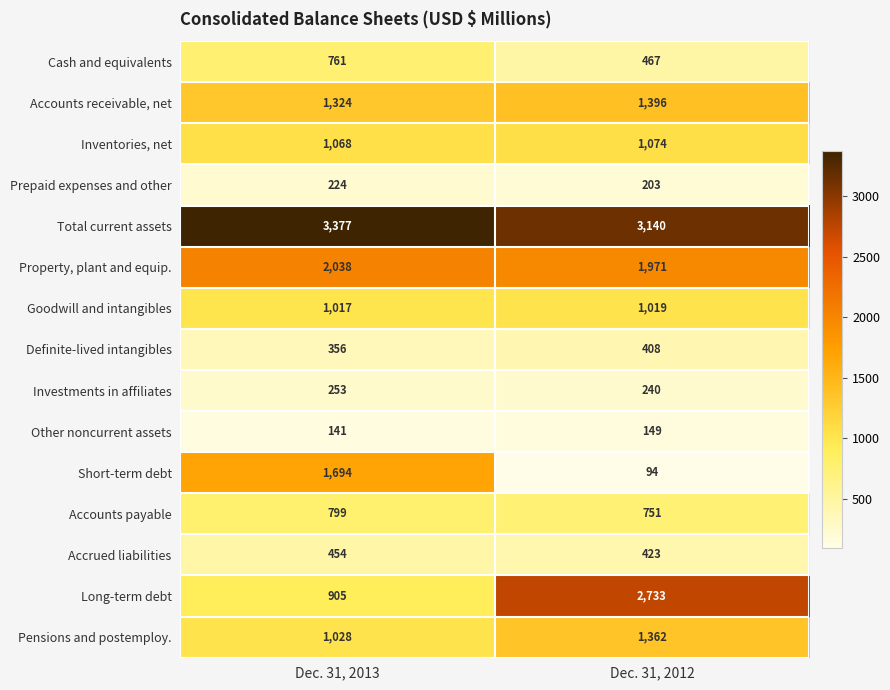

What is the sum of the Accounts receivable, net values at Dec. 31, 2013 and Dec. 31, 2012?

2720